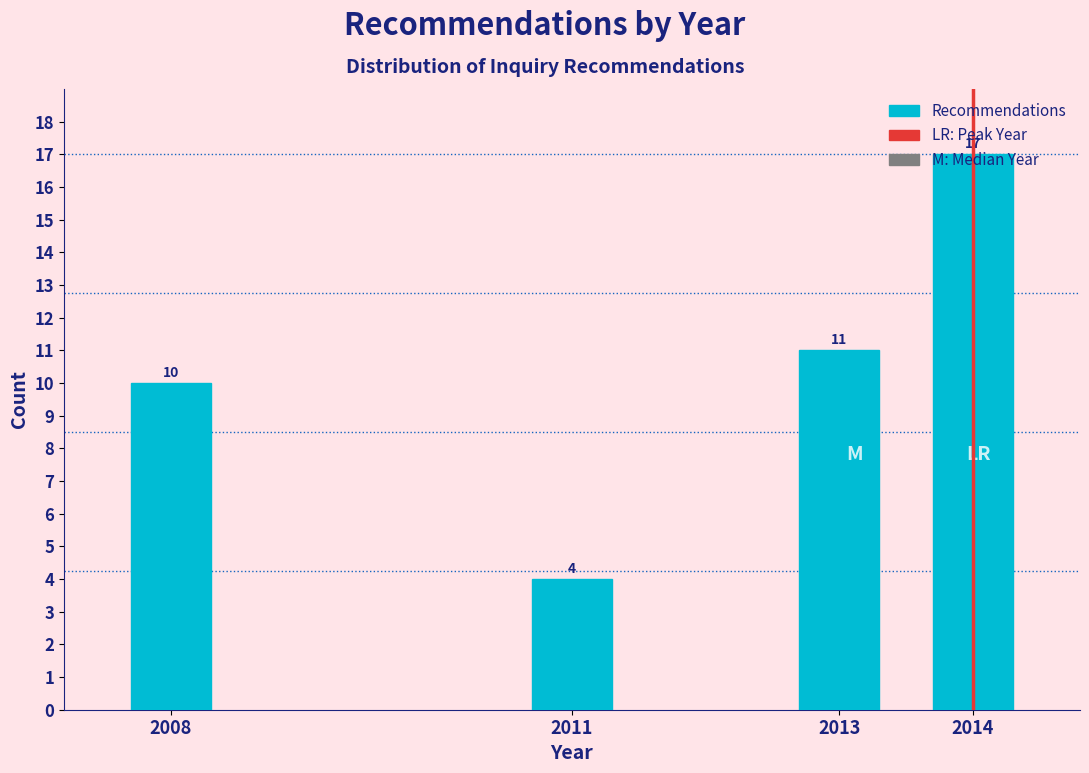

List the labels in order of value, smallest first.

2011, 2008, 2013, 2014